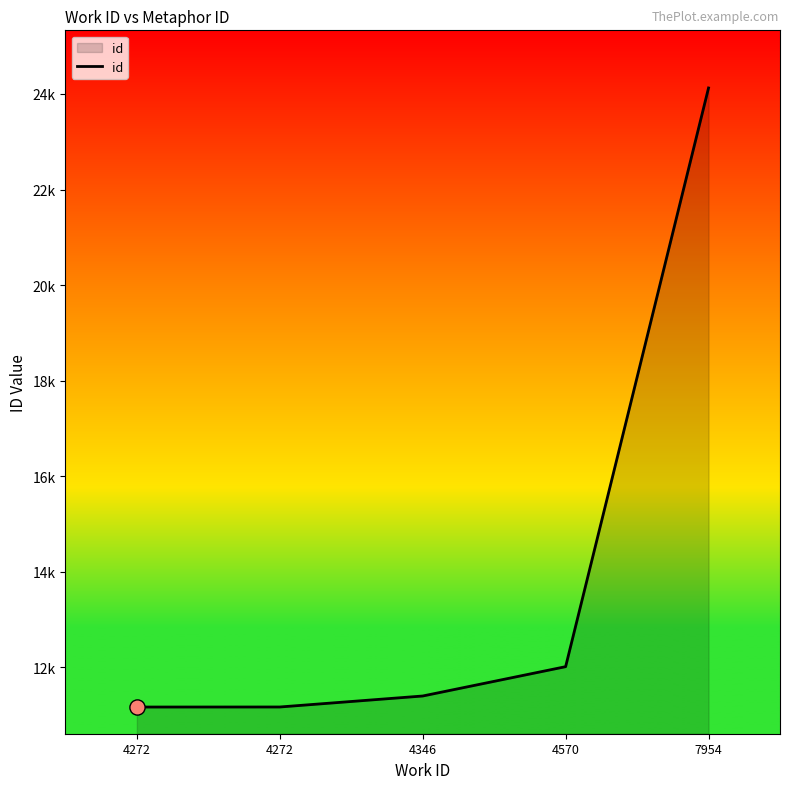

Which has a higher value, 4272 or 4570?

4570